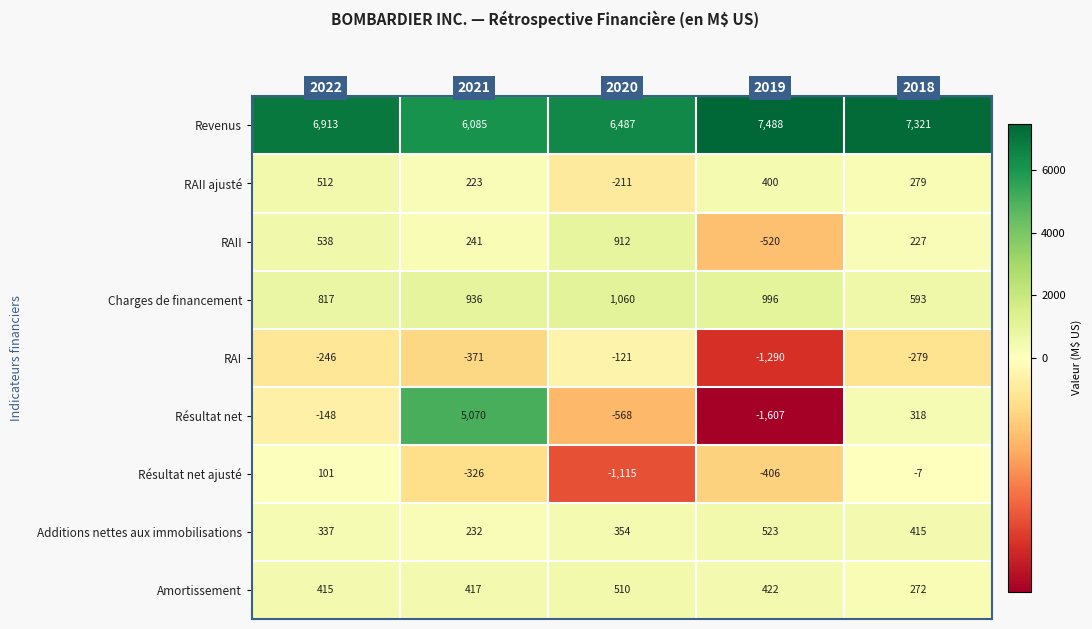

What is the maximum value shown in the chart?

7488